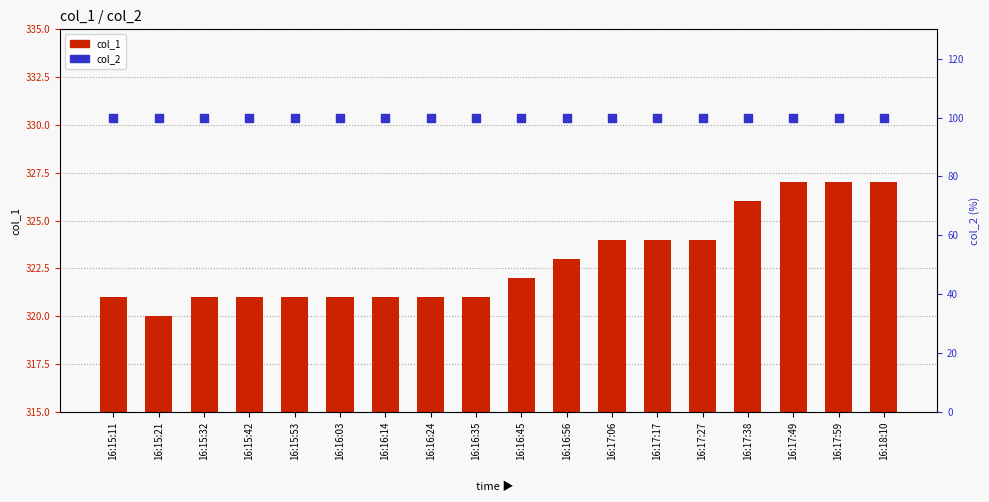

At which category is the sum across all series the highest?

16:17:49